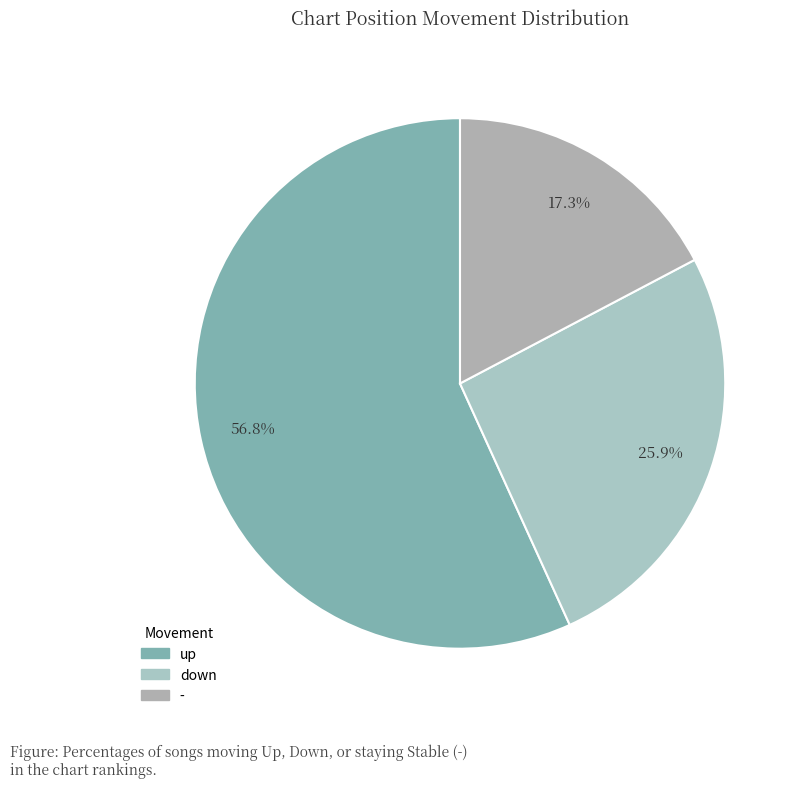

Is it true that up is 57% of the pie?

True